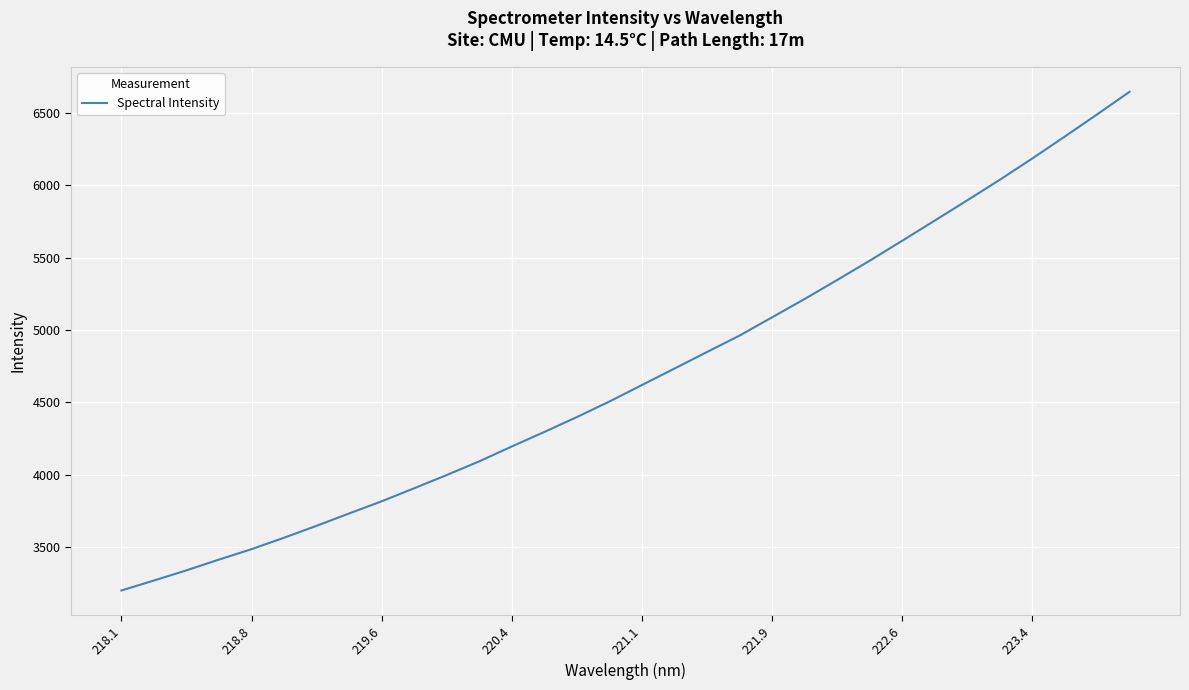

What is the maximum value shown in the chart?

6645.7